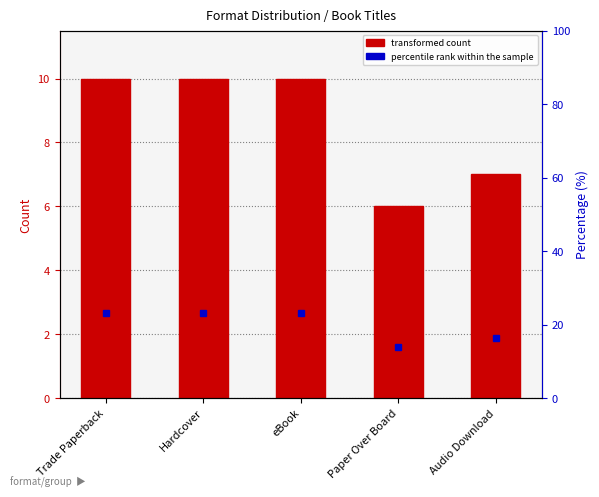

The chart shows a value of 17 at eBook. True or false?

False